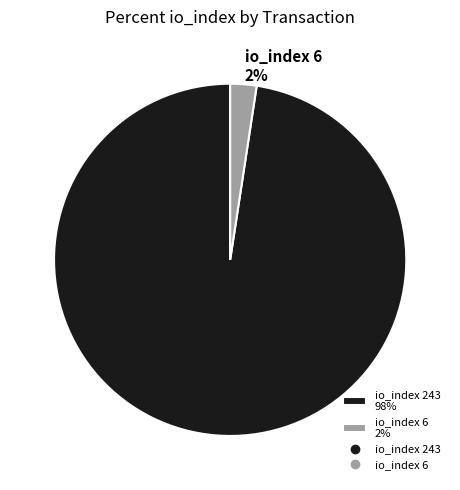

To the nearest percent, what is the average slice percentage?

50%